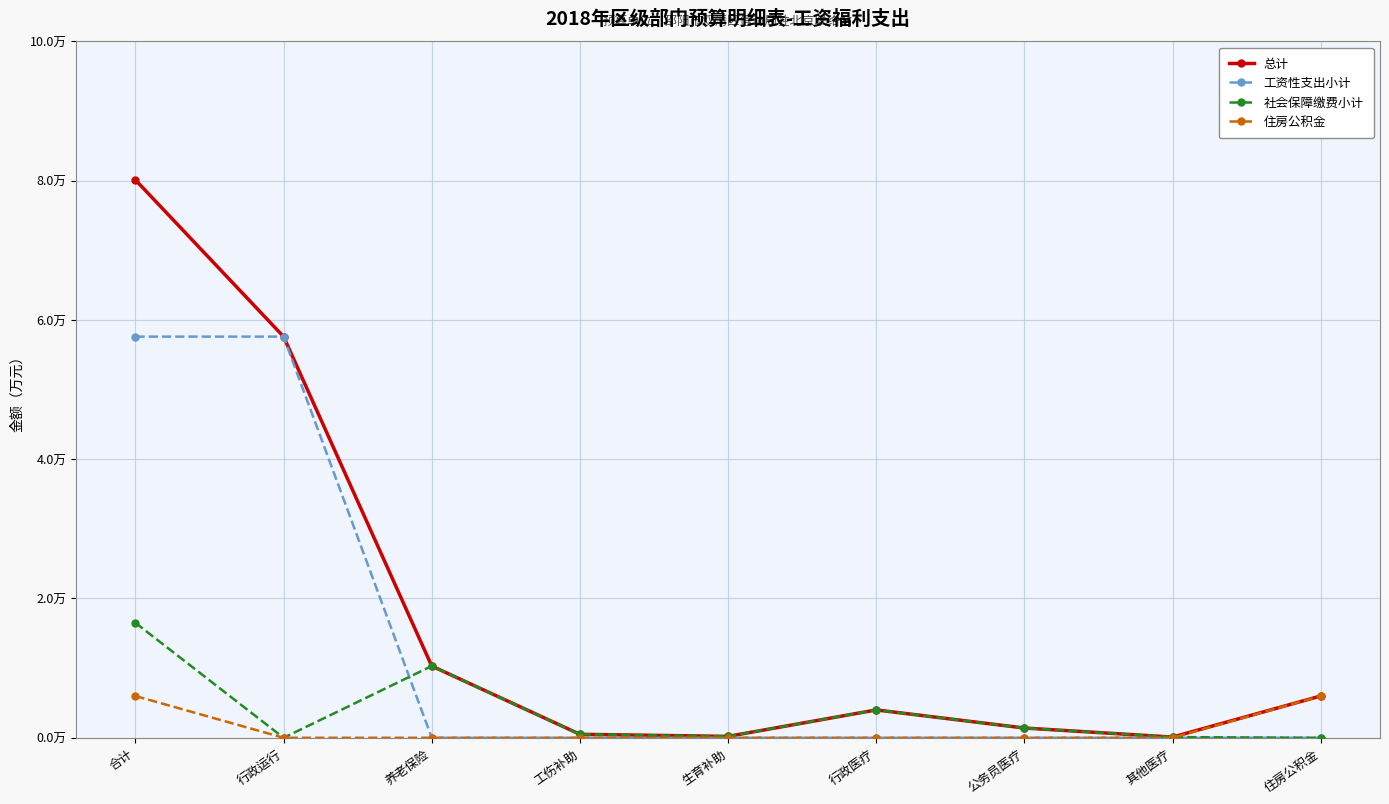

True or false: 住房公积金 and 总计 intersect in this chart.

False